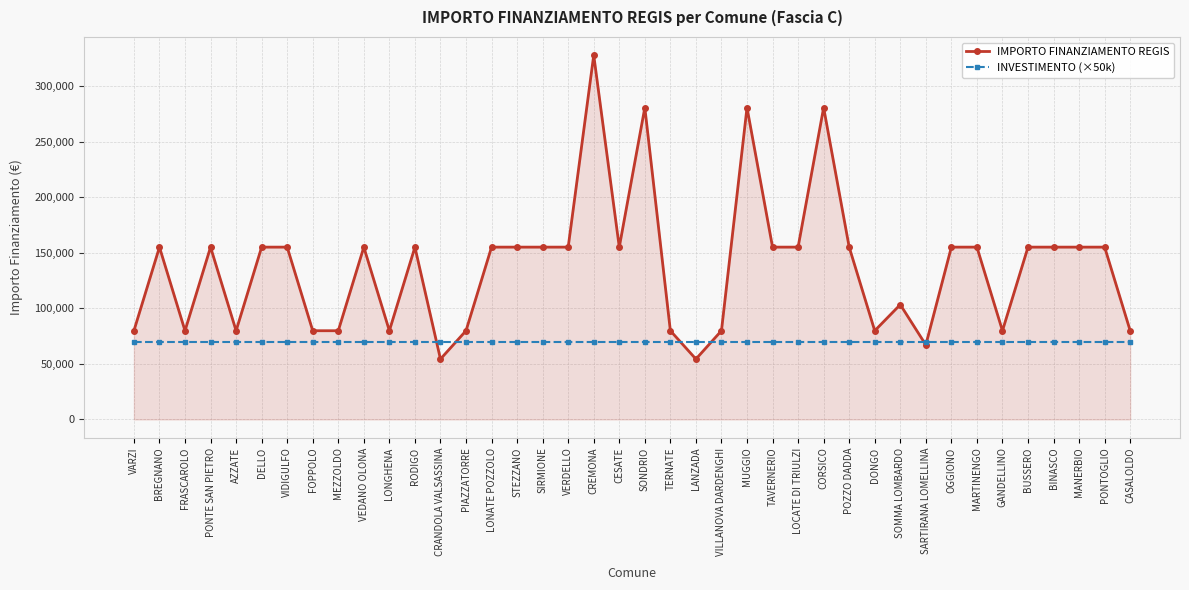

What is the average value of the INVESTIMENTO (×50k) series?

70000